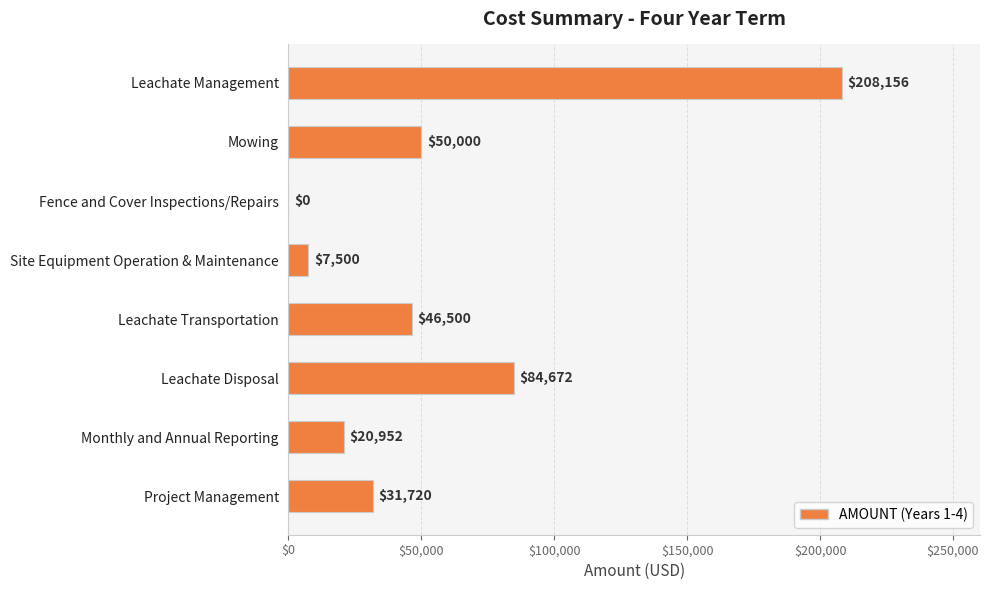

Reading top to bottom, list all the values displayed in this chart.

Leachate Management=208156	Mowing=50000	Fence and Cover Inspections/Repairs=0	Site Equipment Operation & Maintenance=7500	Leachate Transportation=46500	Leachate Disposal=84672	Monthly and Annual Reporting=20952	Project Management=31720